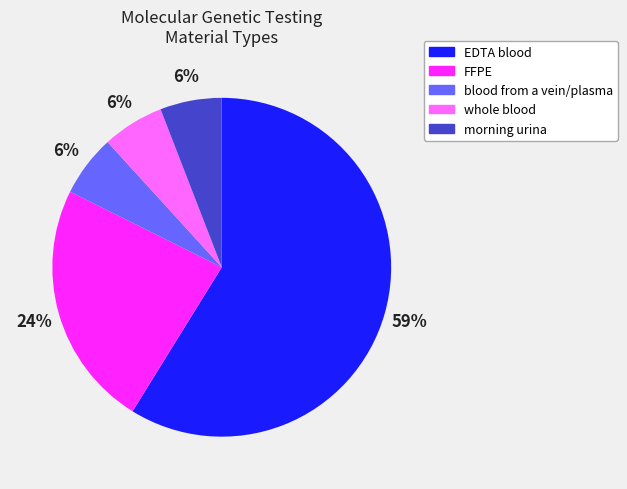

Which category accounts for the majority?

EDTA blood